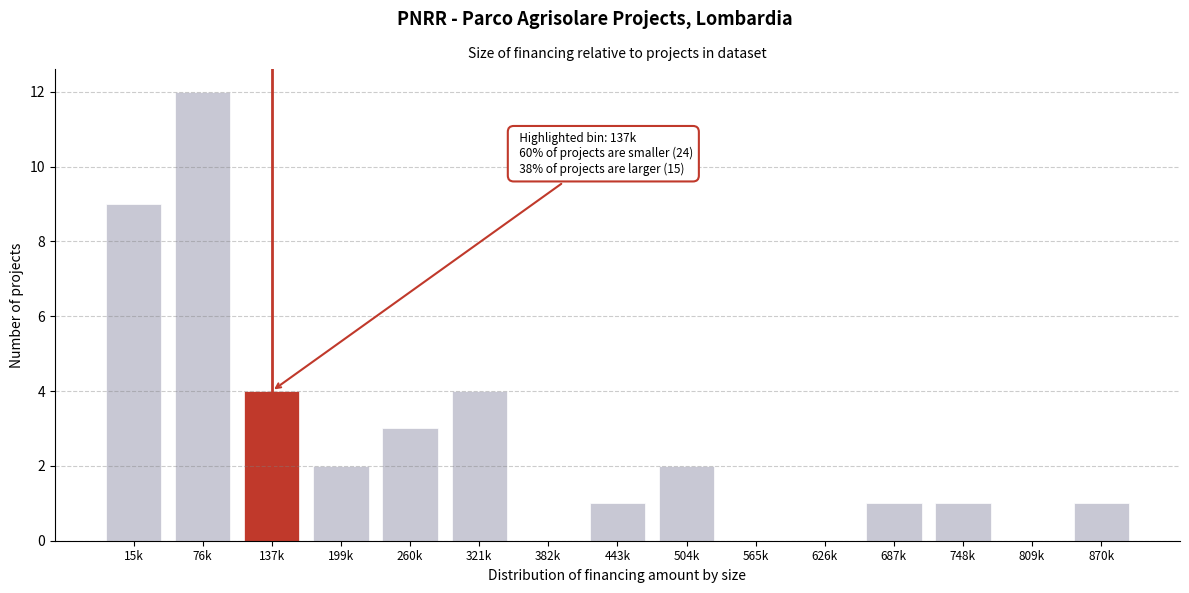

Reading left to right, what are all the values shown in this chart?

15k=9	76k=12	137k=4	199k=2	260k=3	321k=4	382k=0	443k=1	504k=2	565k=0	626k=0	687k=1	748k=1	809k=0	870k=1